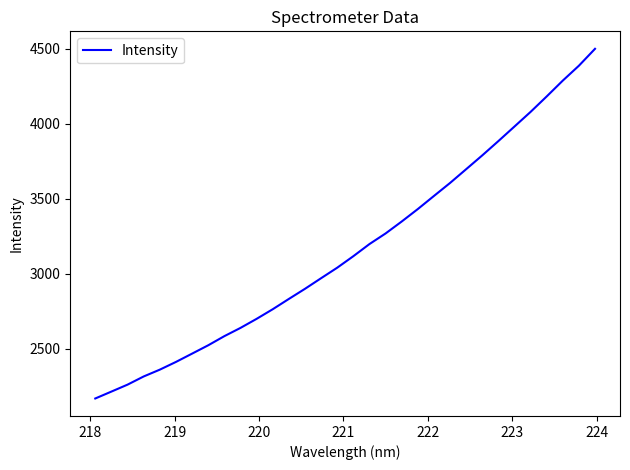

What is the maximum value shown in the chart?

4497.9